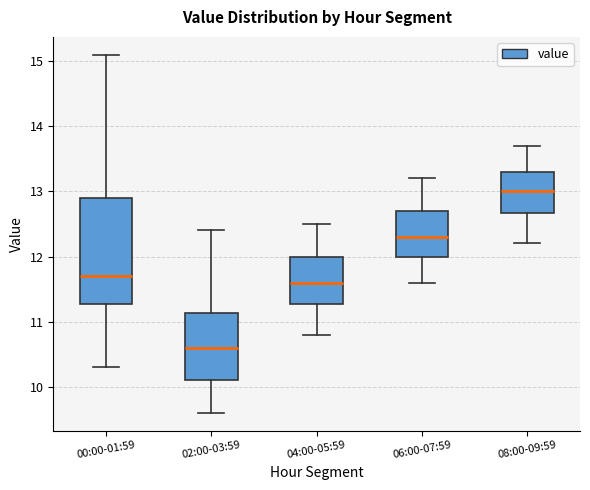

Reading left to right, transcribe this box plot: for each box, give where its median line is, the range the box spans, and where its two whiskers end, as read against the y-axis. The values are not printed on the chart, so give them approximately, as read against the axis.

00:00-01:59: median 11.7, box 11.3 to 12.9, whiskers 10.3 to 15.1
02:00-03:59: median 10.6, box 10.1 to 11.1, whiskers 9.6 to 12.4
04:00-05:59: median 11.6, box 11.3 to 12.0, whiskers 10.8 to 12.5
06:00-07:59: median 12.3, box 12.0 to 12.7, whiskers 11.6 to 13.2
08:00-09:59: median 13.0, box 12.7 to 13.3, whiskers 12.2 to 13.7